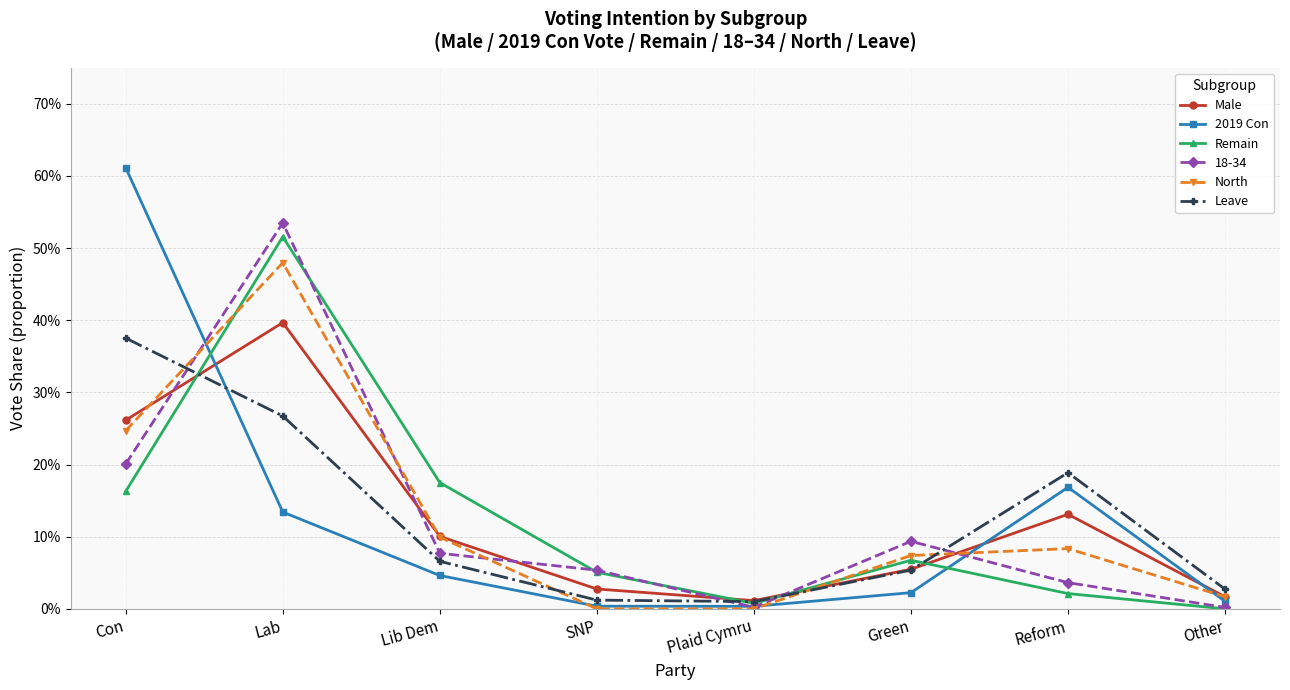

Which category has the highest value in the Remain series?

Lab